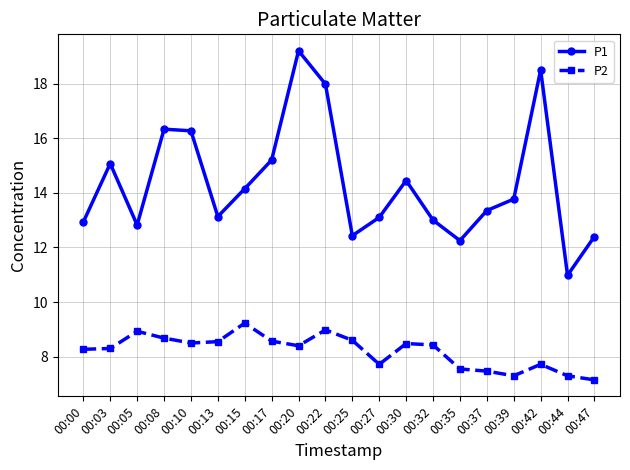

What is the lowest value of the P1 series?

11.0